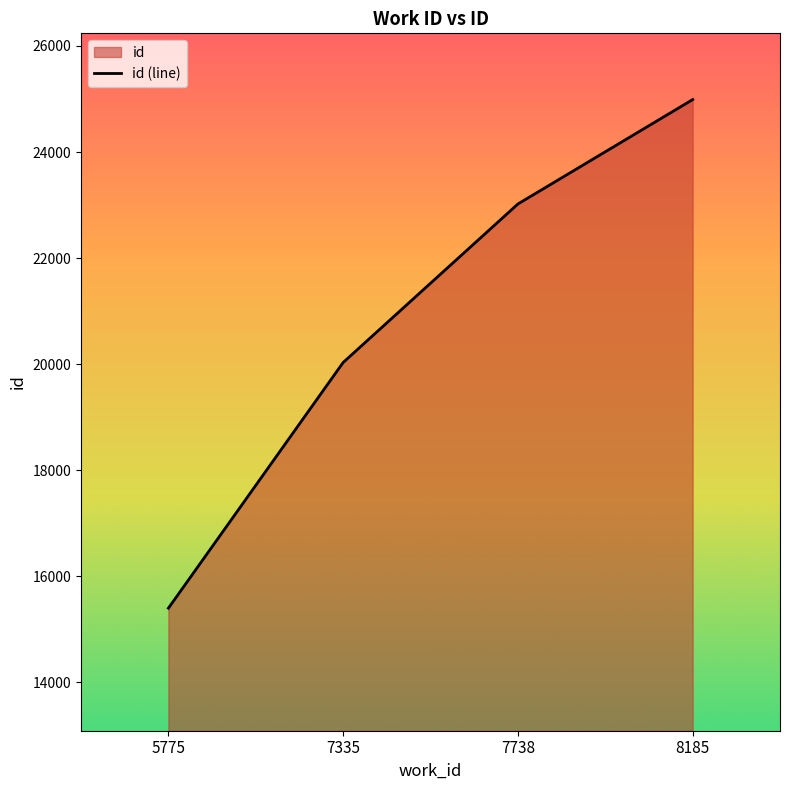

Reading right to left, transcribe all the data shown in this chart.

24989	23021	20033	15401